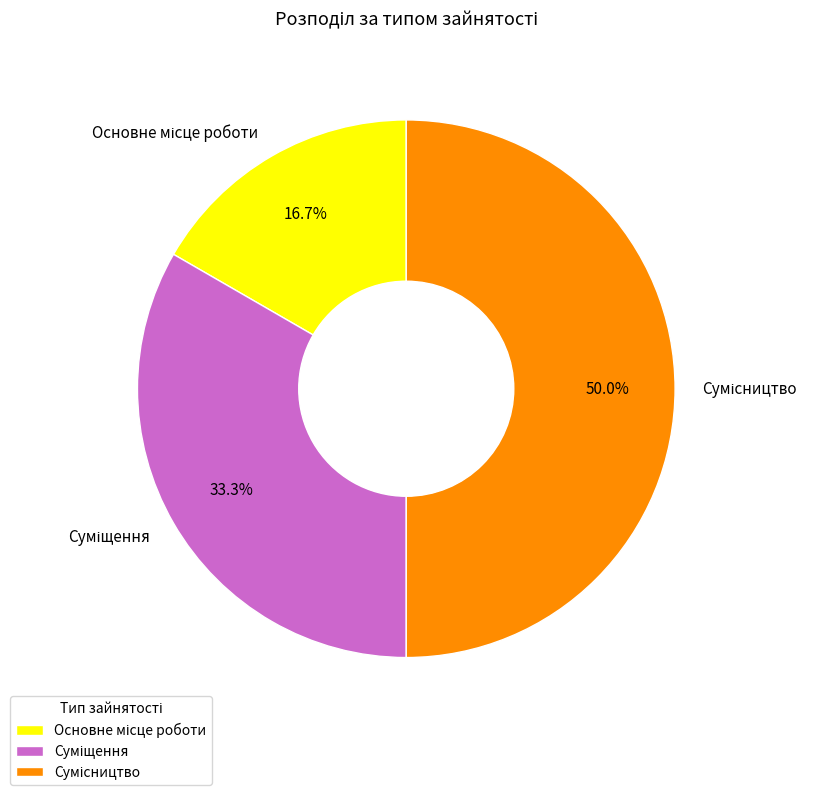

To the nearest percent, what percentage of the pie is Суміщення?

33%